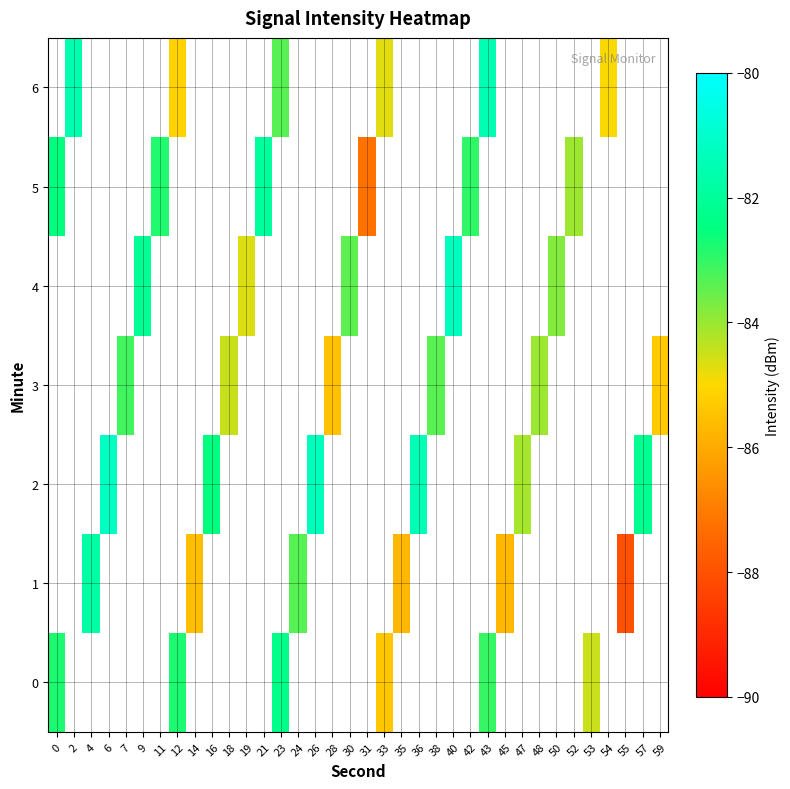

Rank the series at 14 from lowest to highest value.

row_0, row_1, row_2, row_3, row_4, row_5, row_6